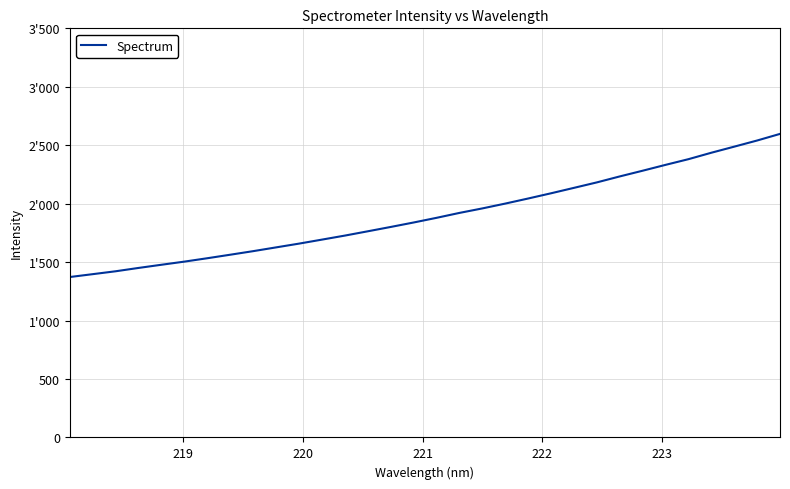

True or false: there are more than 1 points higher than both neighbors.

False